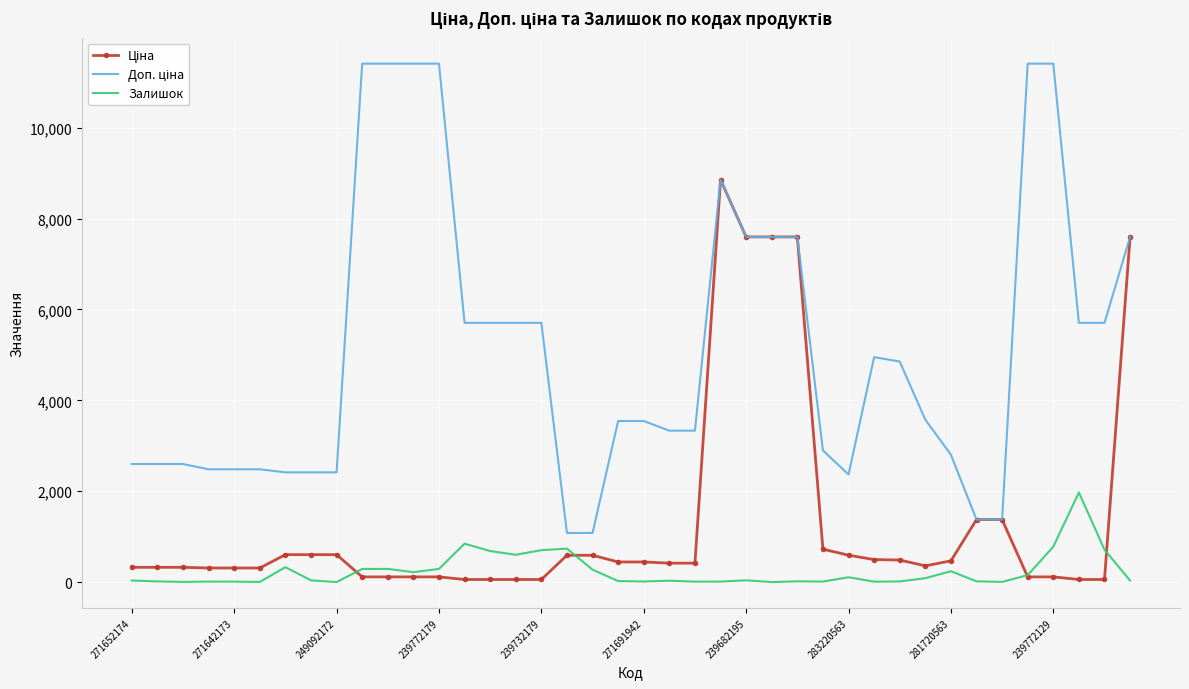

What is the greatest value displayed?

11410.0